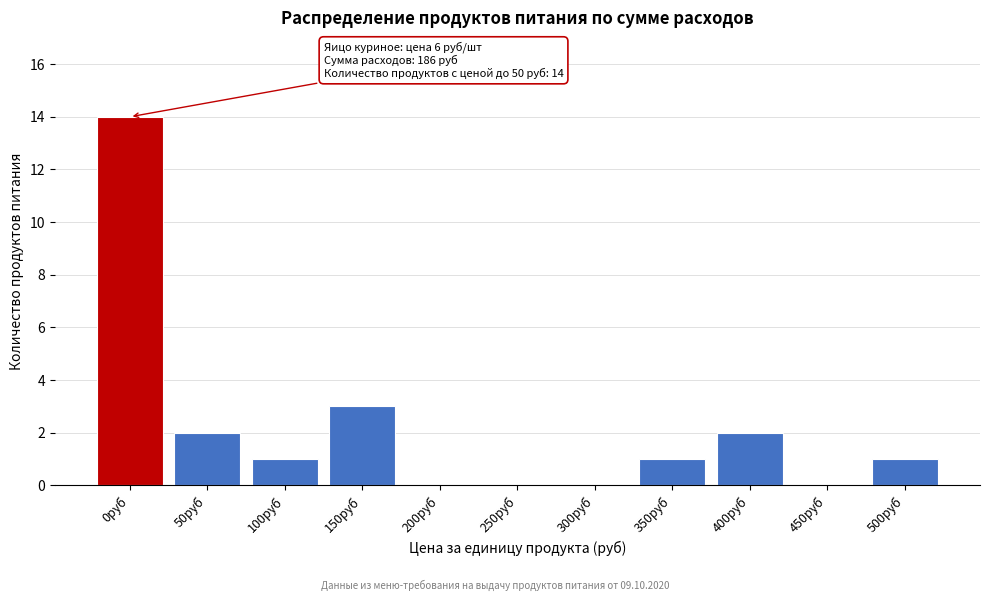

Reading left to right, what are all the values shown in this chart?

0руб=14	50руб=2	100руб=1	150руб=3	200руб=0	250руб=0	300руб=0	350руб=1	400руб=2	450руб=0	500руб=1